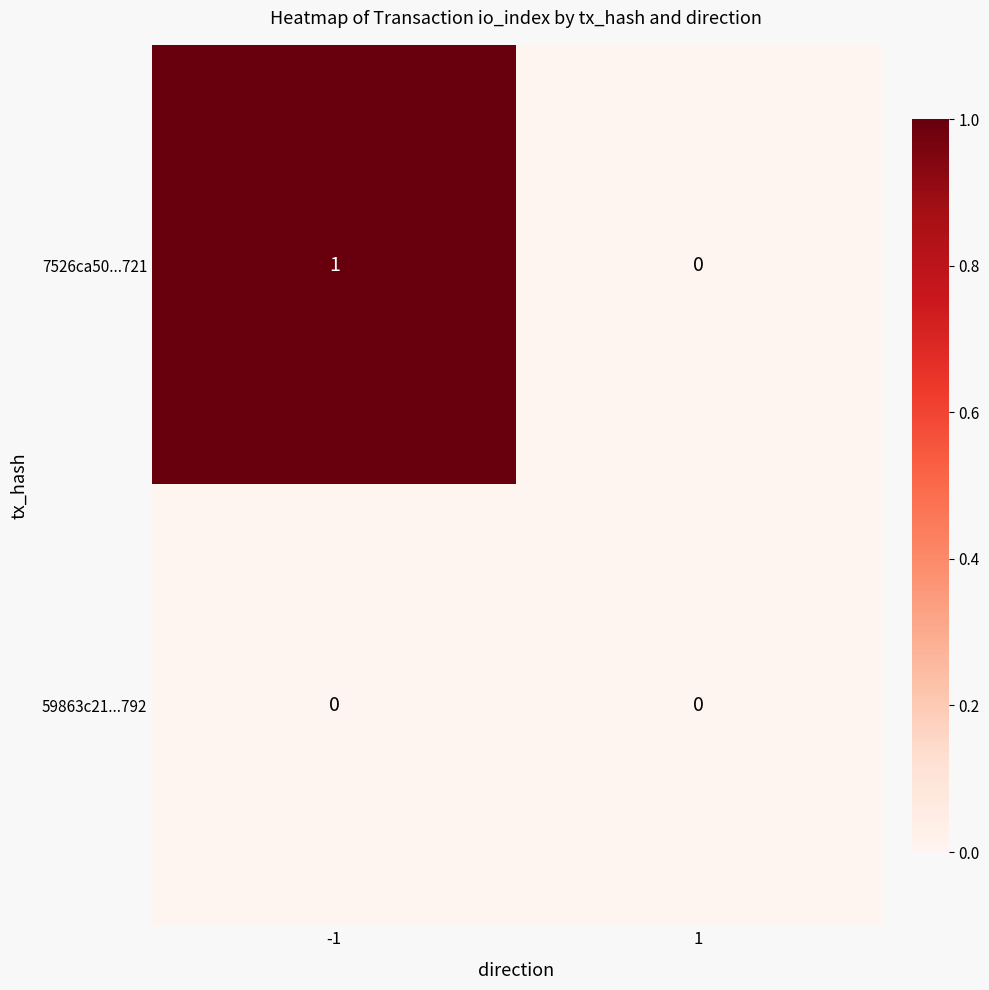

Reading left to right, list all the values displayed in this chart.

7526ca50...721: -1=1	1=0
59863c21...792: -1=0	1=0